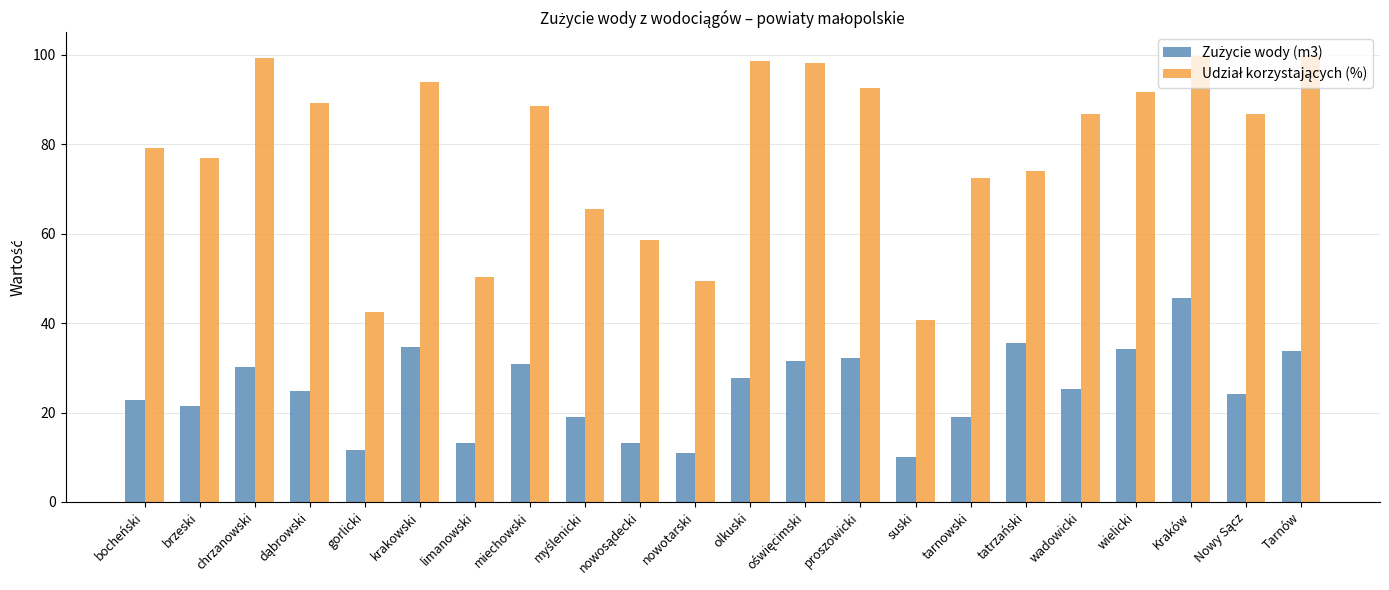

What is the minimum value shown in the chart?

10.0